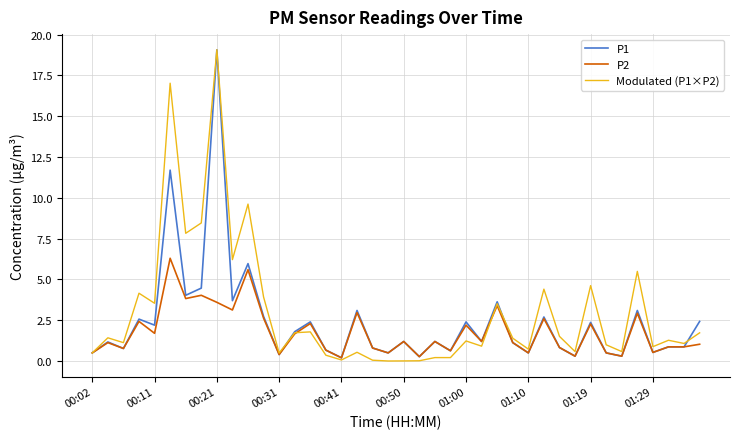

What is the maximum value shown in the chart?

19.1